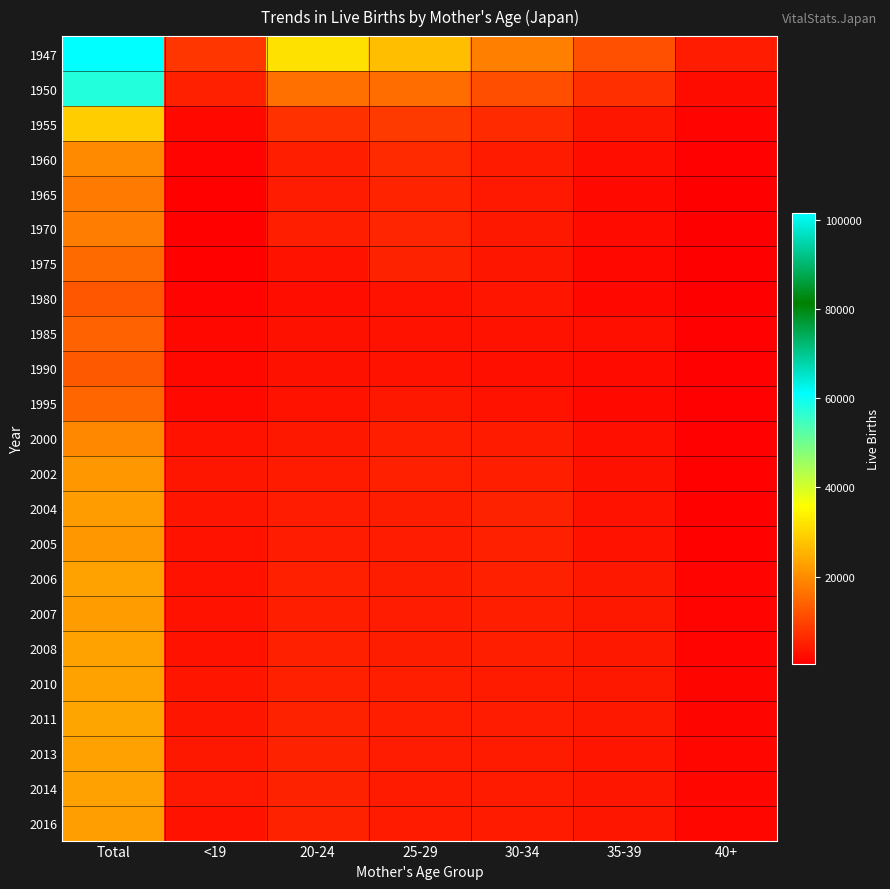

What is the greatest value displayed?

101580